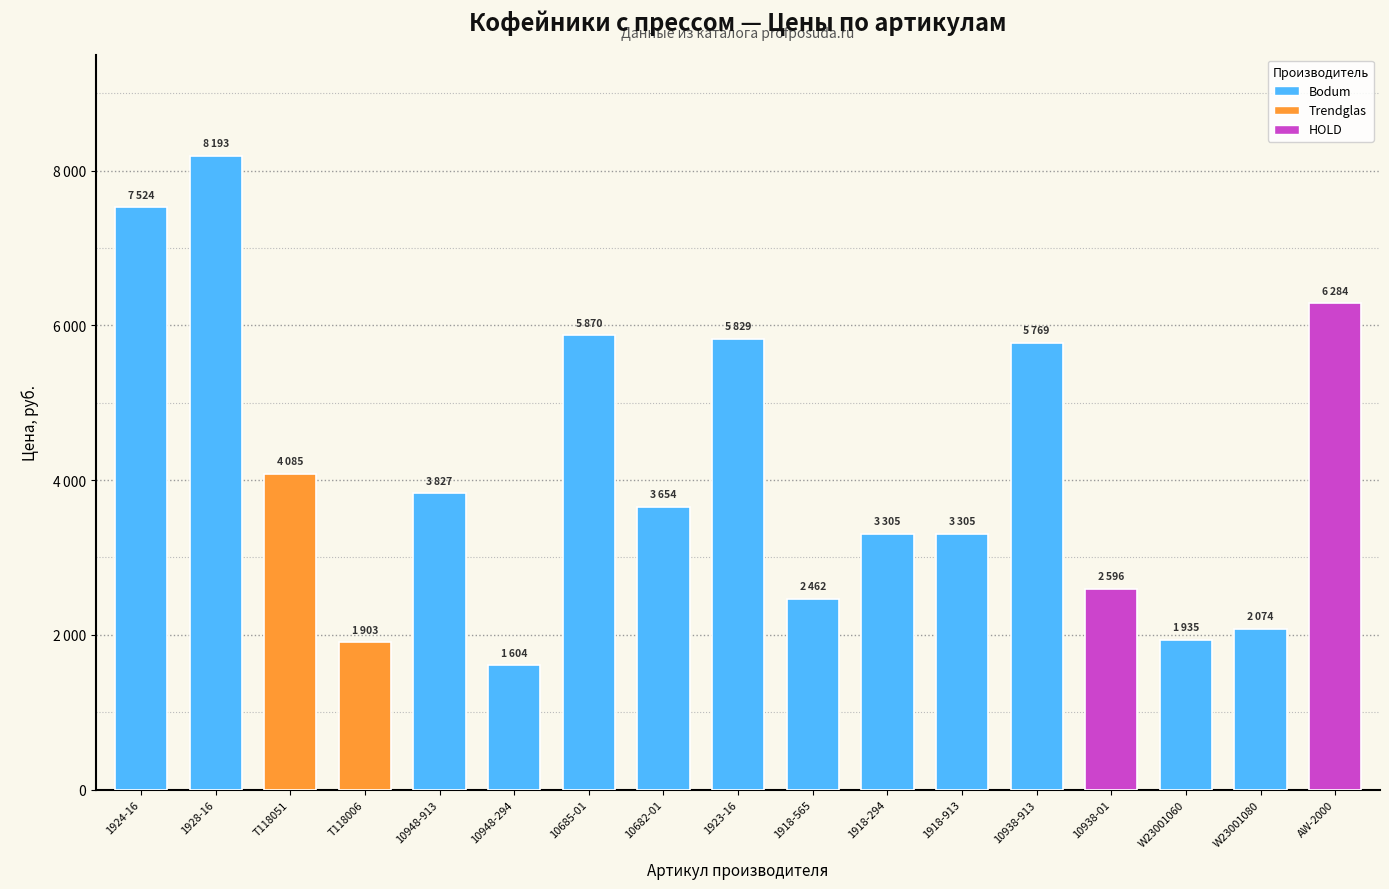

Where is the data nearest to the value 4898?

T118051